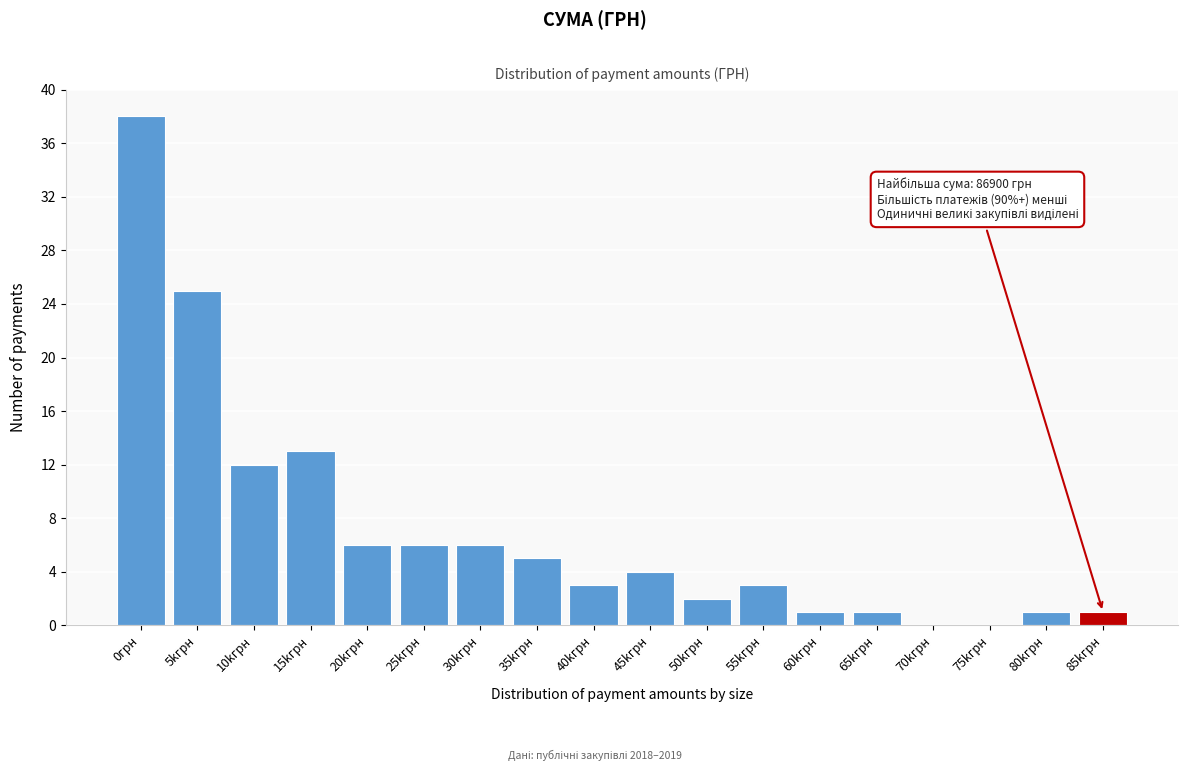

Reading left to right, transcribe all the data shown in this chart.

0грн=38	5kгрн=25	10kгрн=12	15kгрн=13	20kгрн=6	25kгрн=6	30kгрн=6	35kгрн=5	40kгрн=3	45kгрн=4	50kгрн=2	55kгрн=3	60kгрн=1	65kгрн=1	70kгрн=0	75kгрн=0	80kгрн=1	85kгрн=1